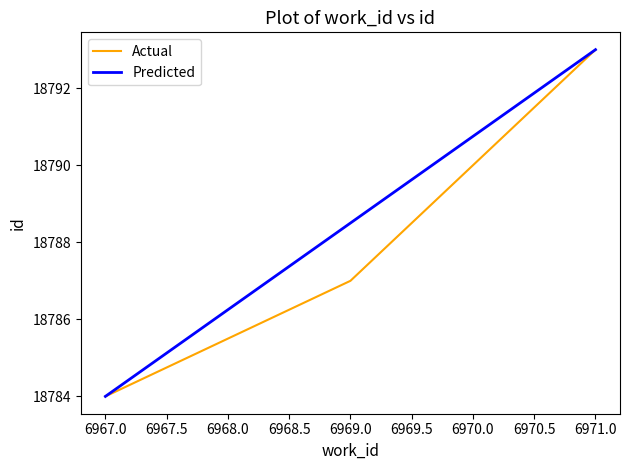

At which category is the sum across all series the highest?

6971.0